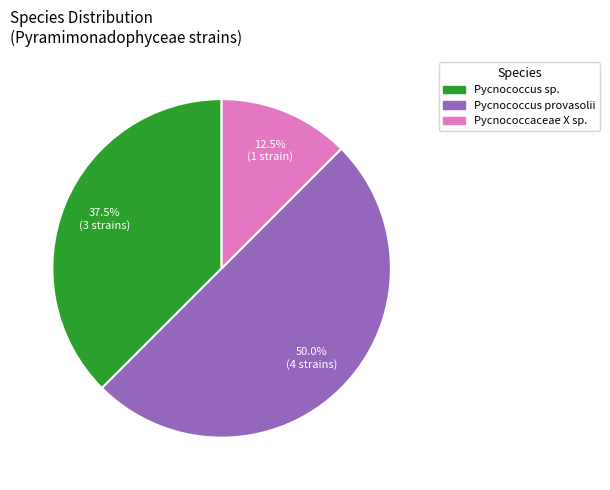

Is Pycnococcaceae X sp. the majority of the pie?

No